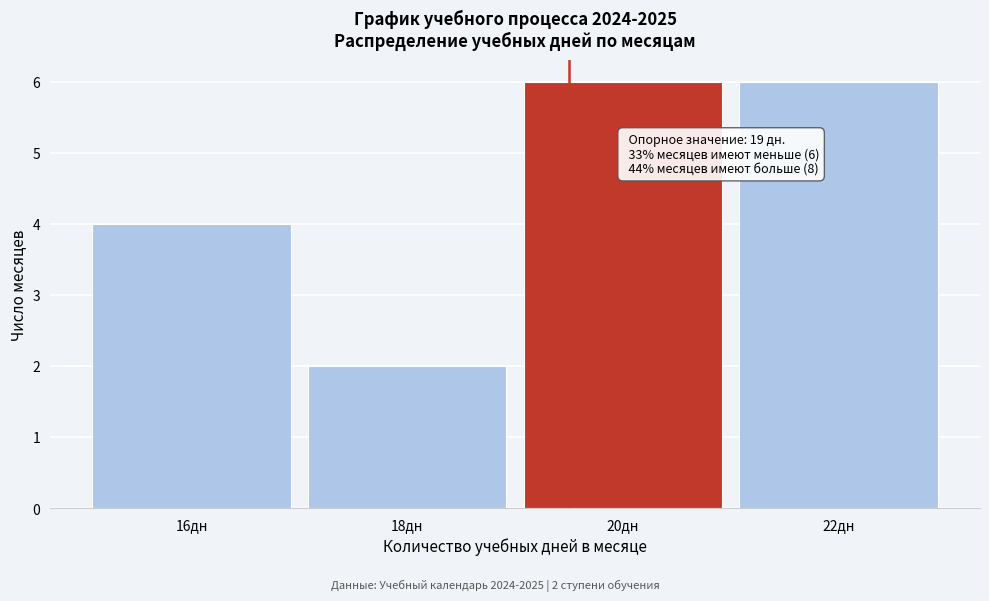

Reading left to right, list all the values displayed in this chart.

4	2	6	6